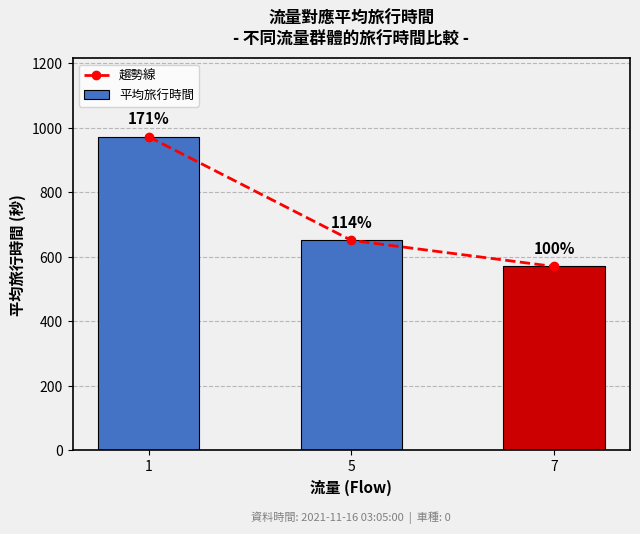

How many values in the 趨勢線 series exceed 651?

1